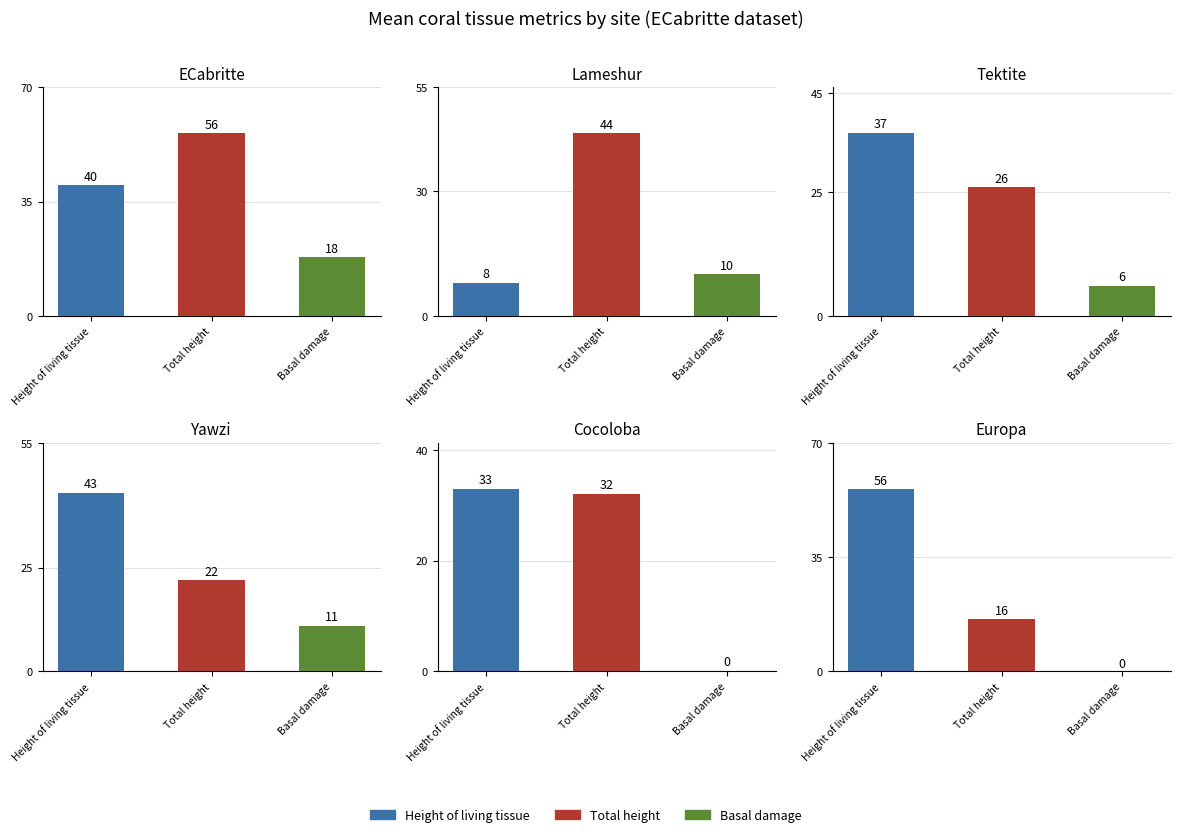

List the labels in order of Height_of_living_tissue_cm value, largest first.

5, 3, 0, 2, 4, 1